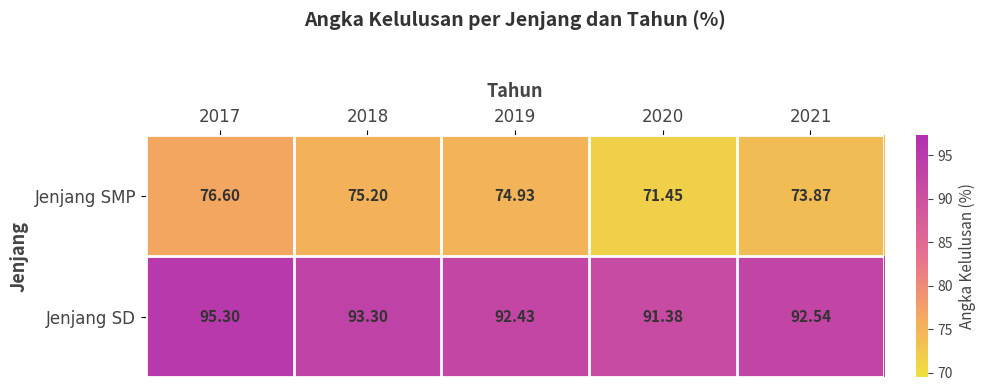

Which series has the largest range (max minus min)?

Jenjang SMP